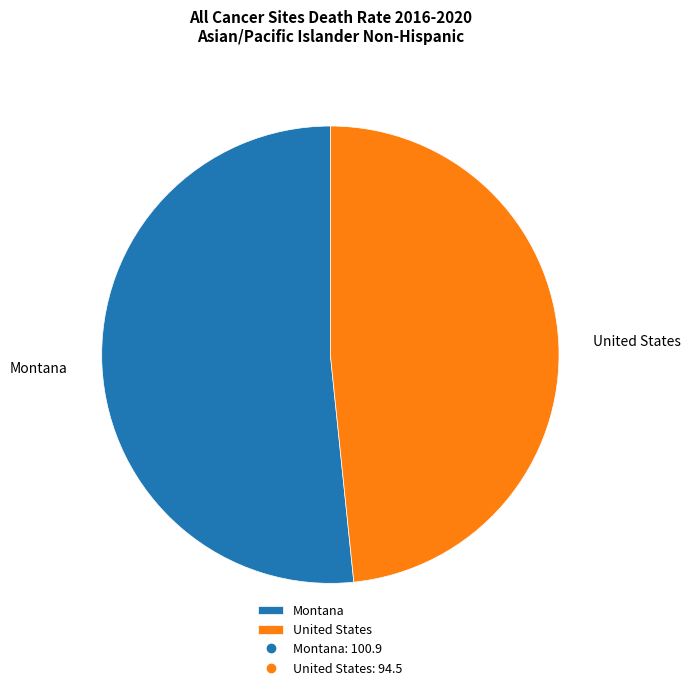

Do United States and Montana together represent more than half of the pie?

Yes